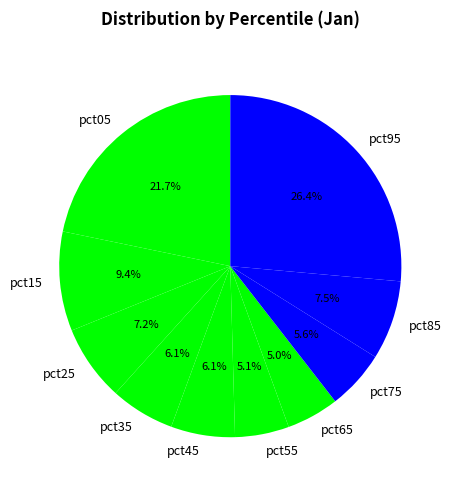

Which slice is the largest?

pct95